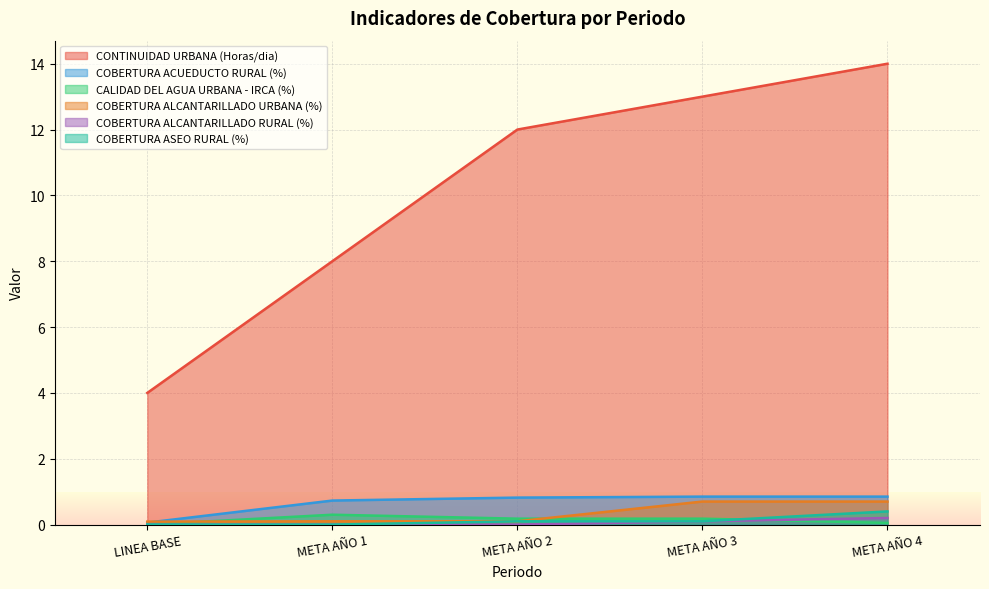

Does the chart display data point markers on the line(s)?

No